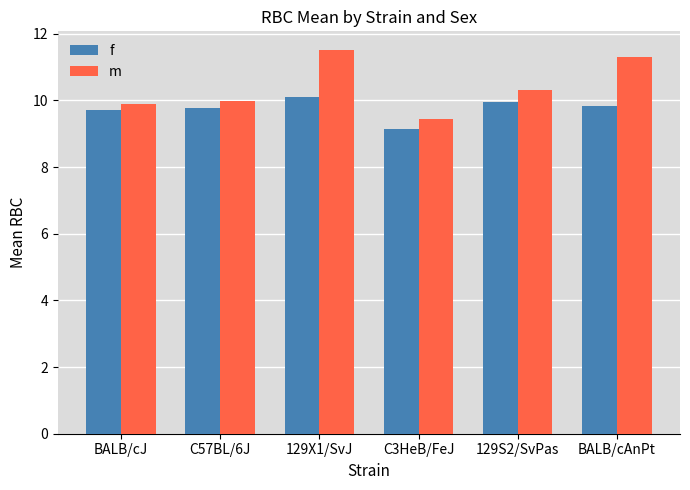

What value does the f series have at 129X1/SvJ?

10.1